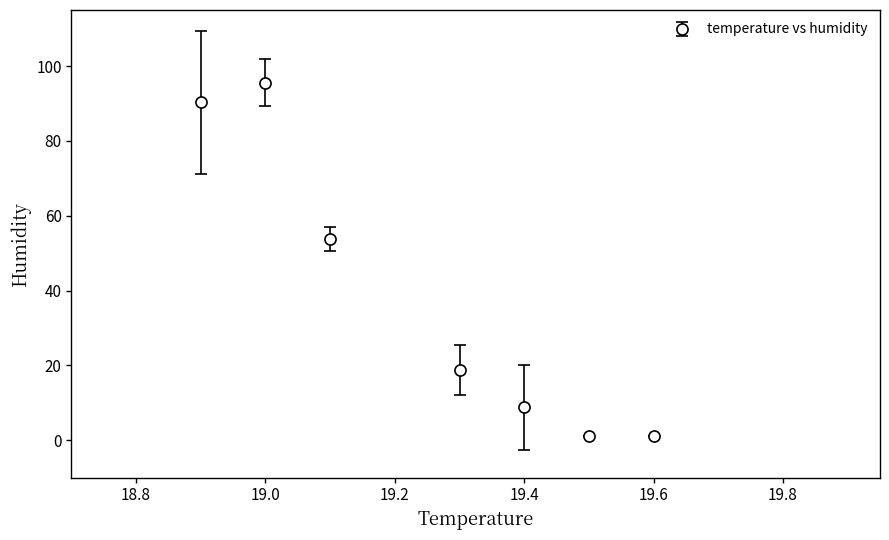

What is the difference between the maximum and minimum values?

94.5